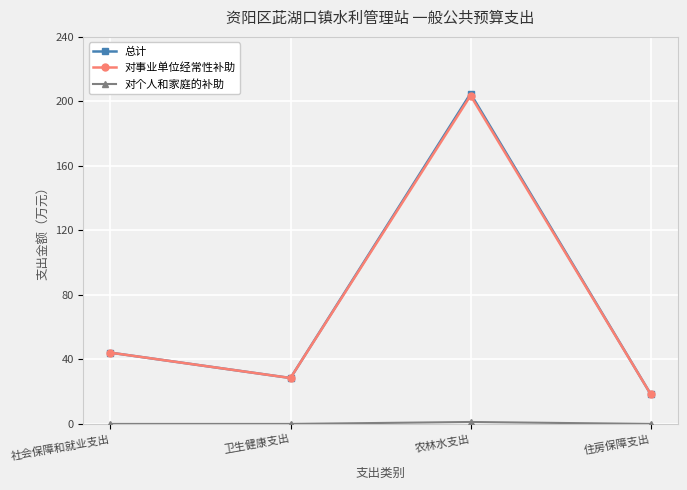

Does the chart have visible grid lines?

Yes